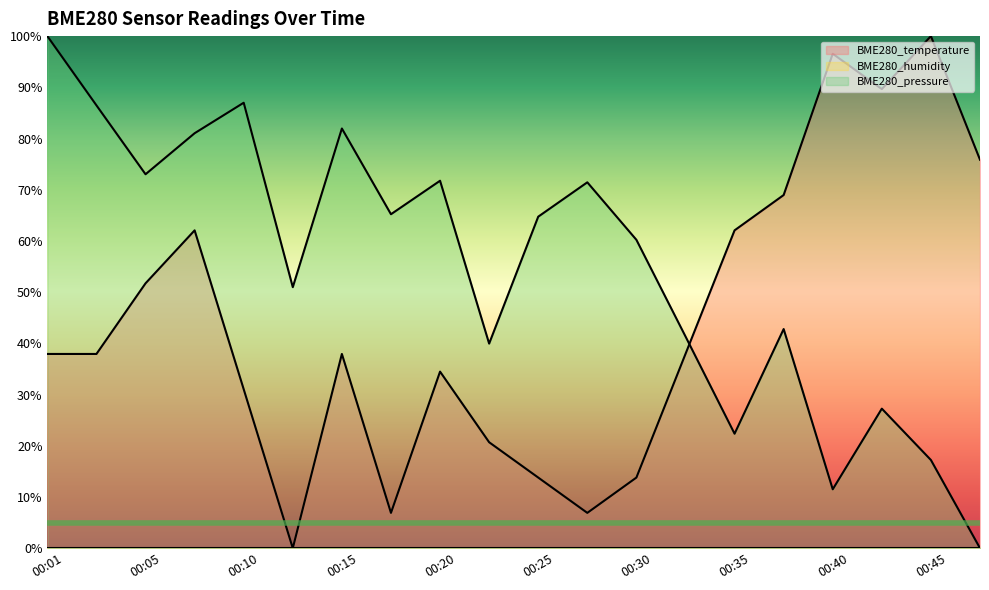

Which series ends up on top after the final intersection of BME280_temperature and BME280_pressure?

BME280_temperature